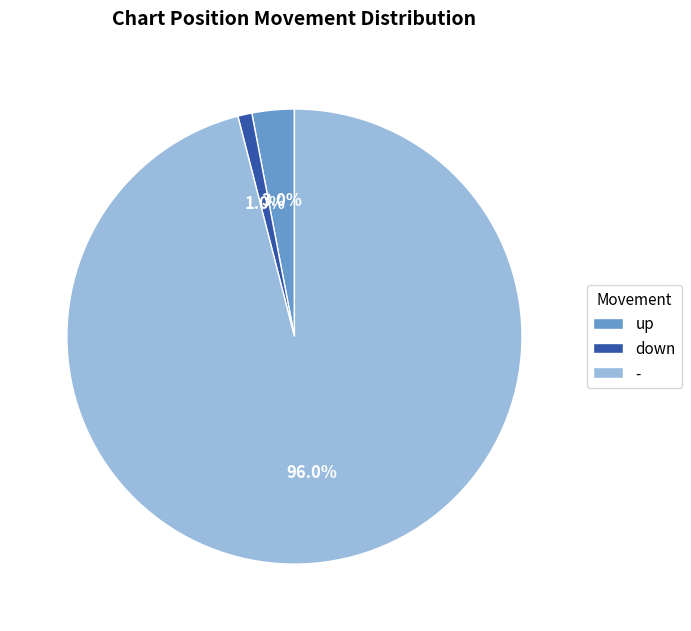

To the nearest percent, what is the difference between the - and down slice percentages?

95%